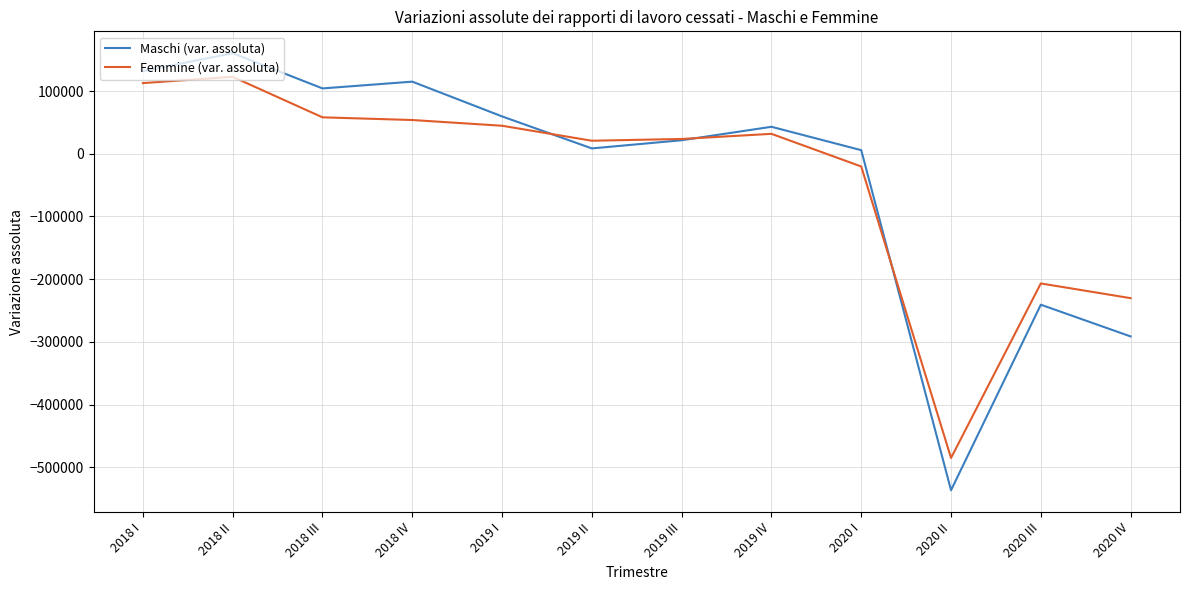

What is the greatest value displayed?

160424